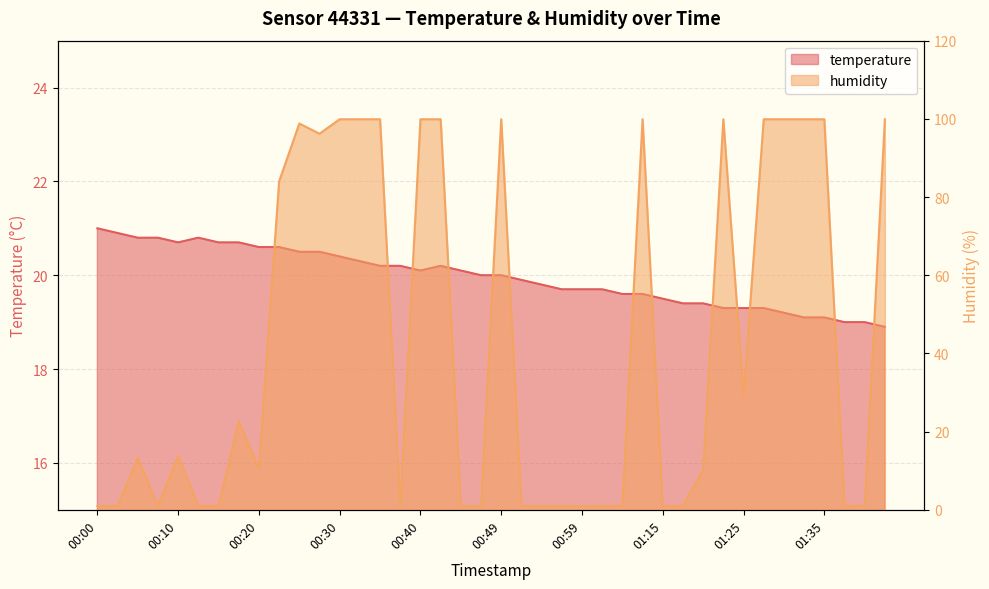

List the labels in order of humidity value, largest first.

00:30, 00:32, 00:35, 00:40, 00:42, 00:49, 01:12, 01:22, 01:28, 01:30, 01:33, 01:35, 01:42, 00:25, 00:27, 00:22, 01:25, 00:17, 00:10, 00:05, 00:20, 01:20, 00:00, 00:03, 00:08, 00:13, 00:15, 00:37, 00:44, 00:47, 00:52, 00:54, 00:57, 00:59, 01:02, 01:04, 01:15, 01:18, 01:38, 01:40